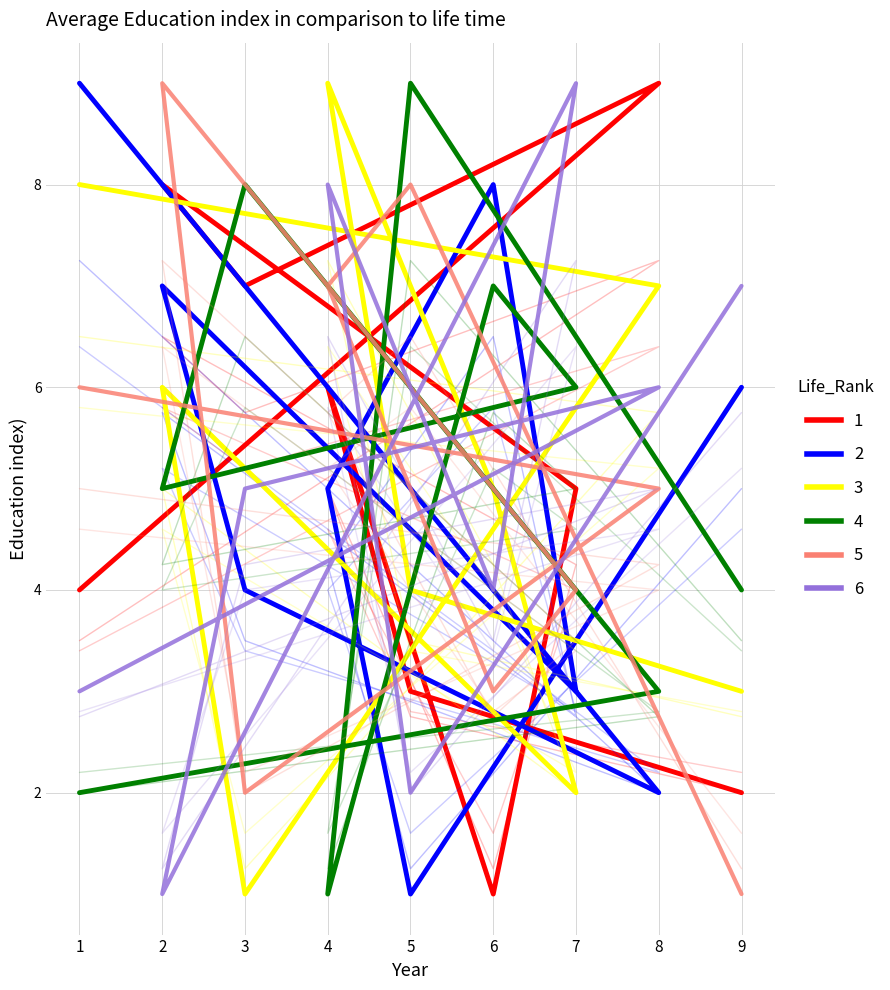

Reading right to left, transcribe all the data shown in this chart.

col_2: 9=2	5=3	4=6	6=1	7=5	2=8	3=7	8=9	1=4
col_5: 9=6	5=1	4=5	6=8	7=3	2=7	3=4	8=2	1=9
col_6: 9=3	5=4	4=9	6=5	7=2	2=6	3=1	8=7	1=8
col_8: 9=4	5=9	4=1	6=7	7=6	2=5	3=8	8=3	1=2
col_3: 9=1	5=8	4=7	6=3	7=4	2=9	3=2	8=5	1=6
col_4: 9=7	5=2	4=8	6=4	7=9	2=1	3=5	8=6	1=3